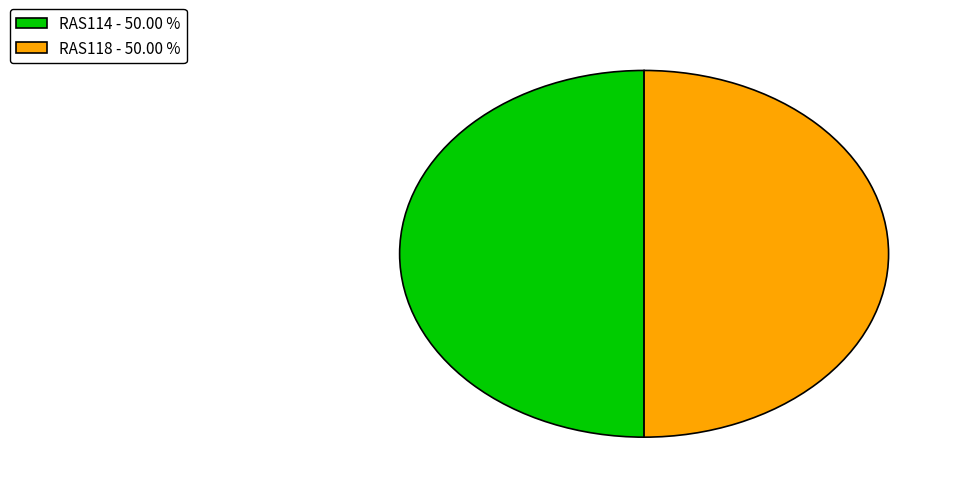

Combined, do RAS118 - 50.00 % and RAS114 - 50.00 % account for over 50%?

Yes